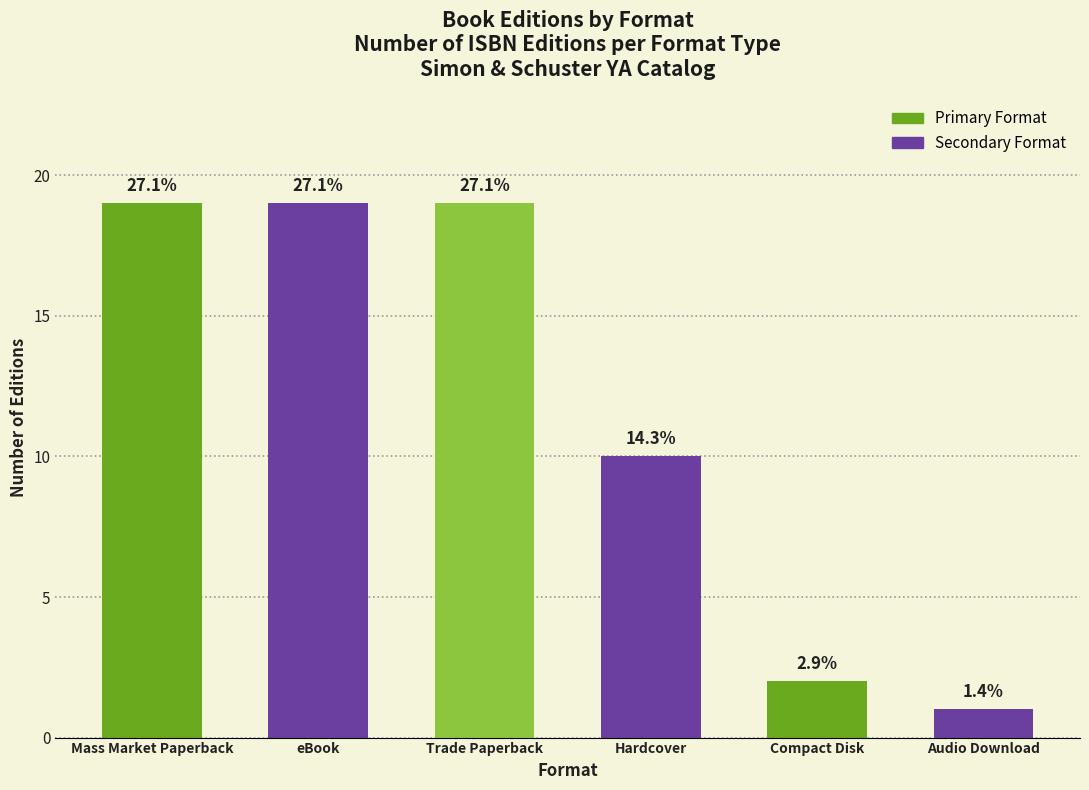

True or false: the data shows 5 at eBook.

False